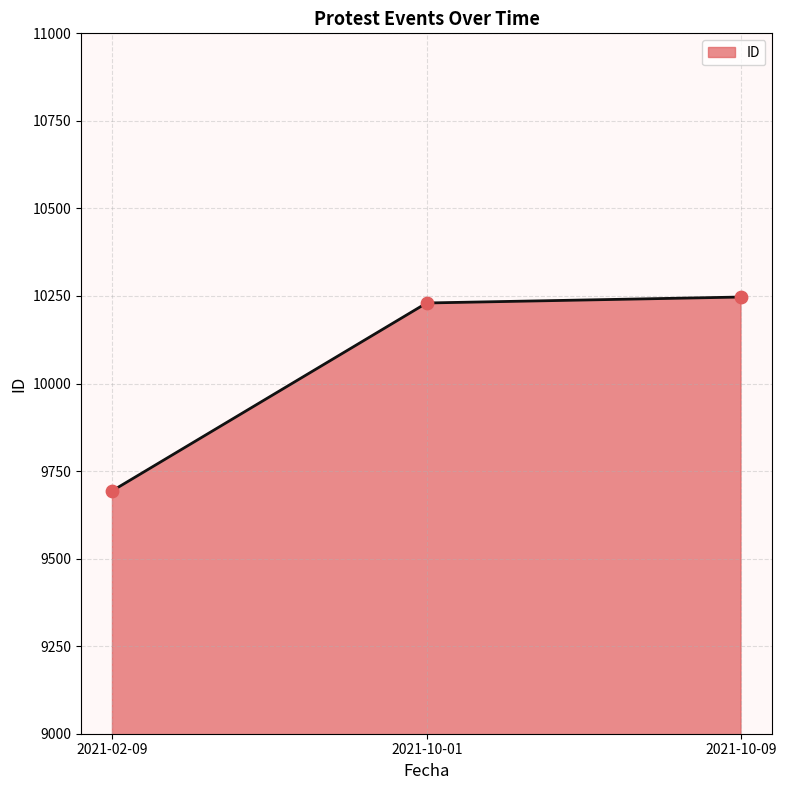

Between 2021-10-01 and 2021-02-09, which is larger?

2021-10-01